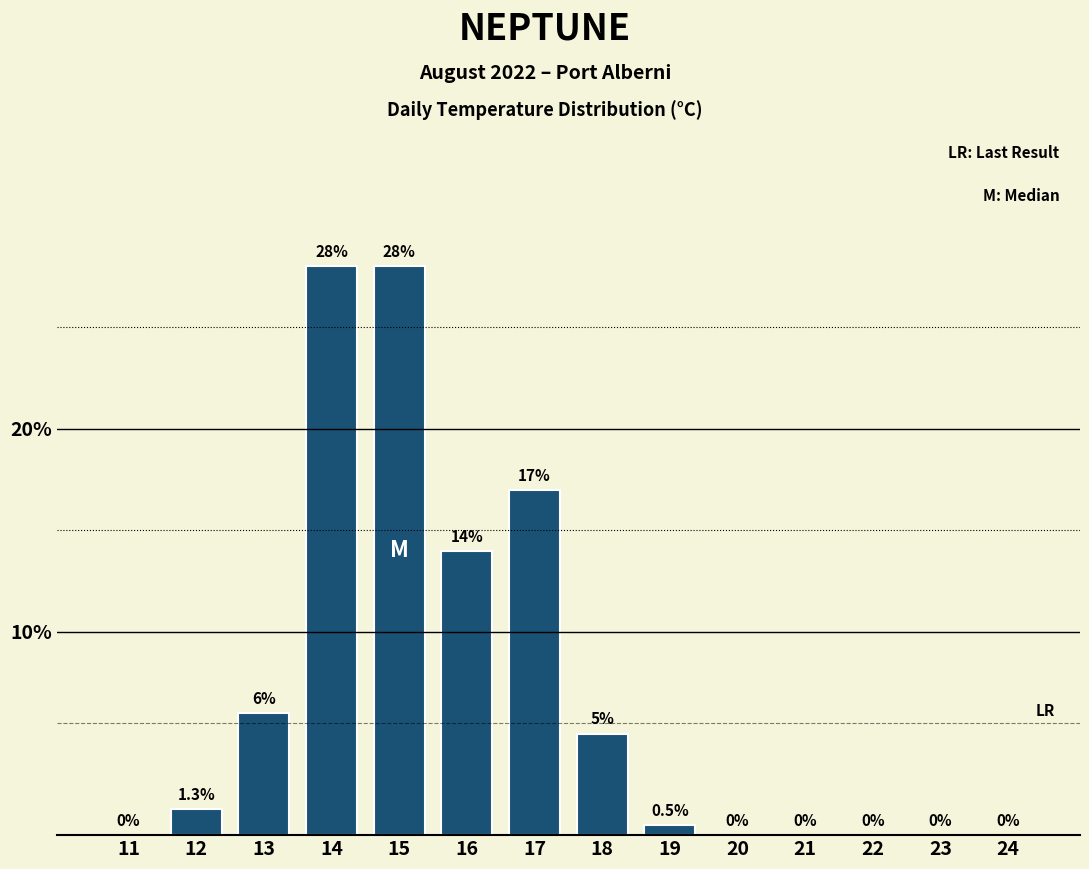

Reading right to left, list all the values displayed in this chart.

24=0.0	23=0.0	22=0.0	21=0.0	20=0.0	19=0.5	18=5.0	17=17.0	16=14.0	15=28.0	14=28.0	13=6.0	12=1.3	11=0.0